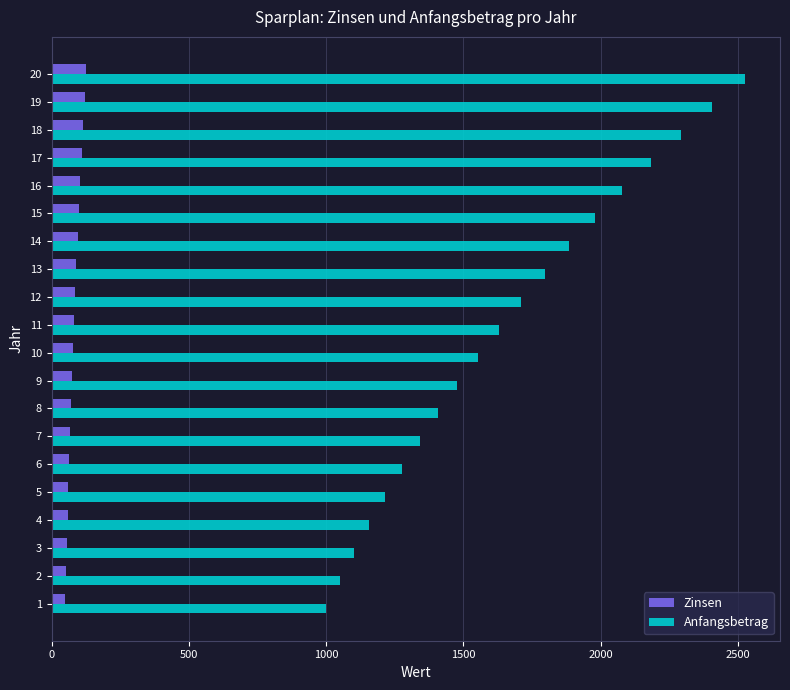

At which category is the sum across all series the highest?

20